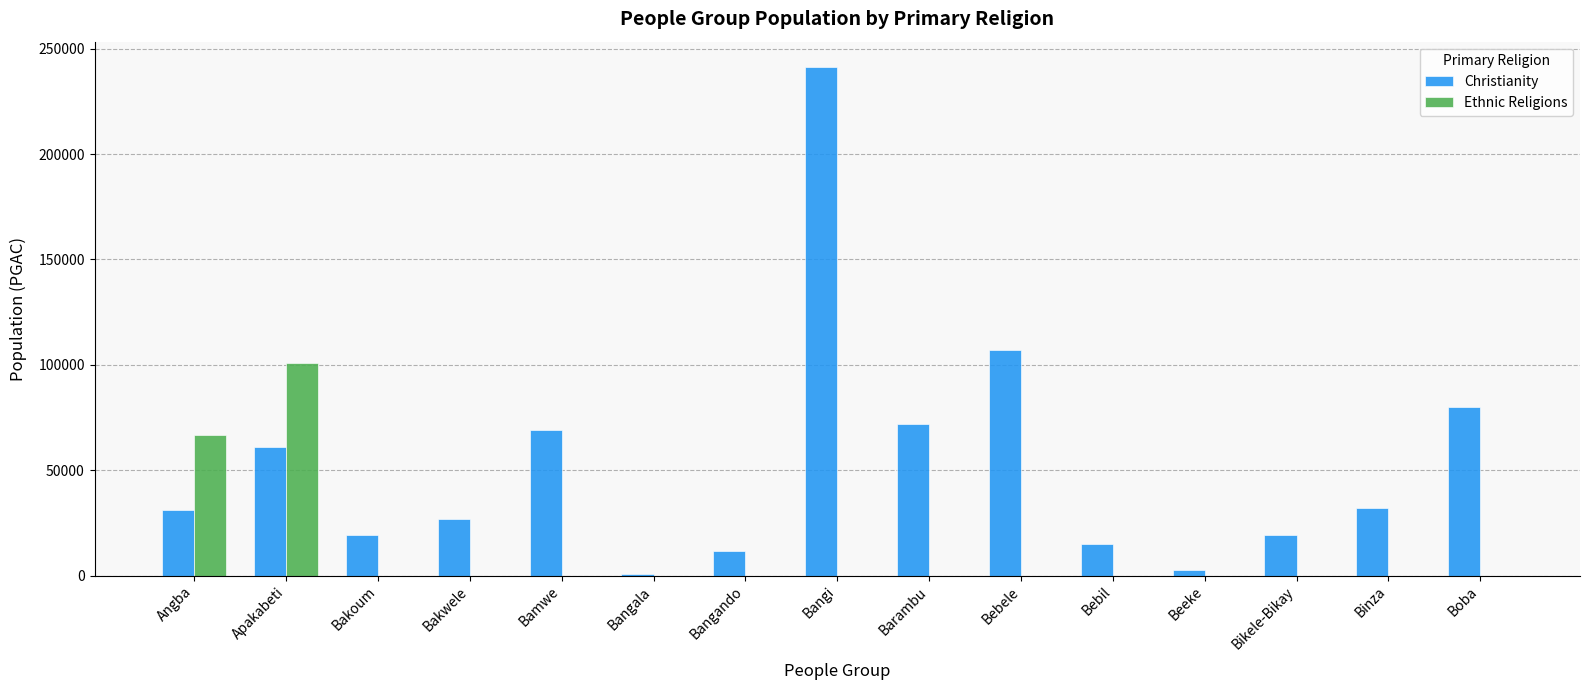

The Ethnic Religions series shows -50937 at Bakoum. True or false?

False